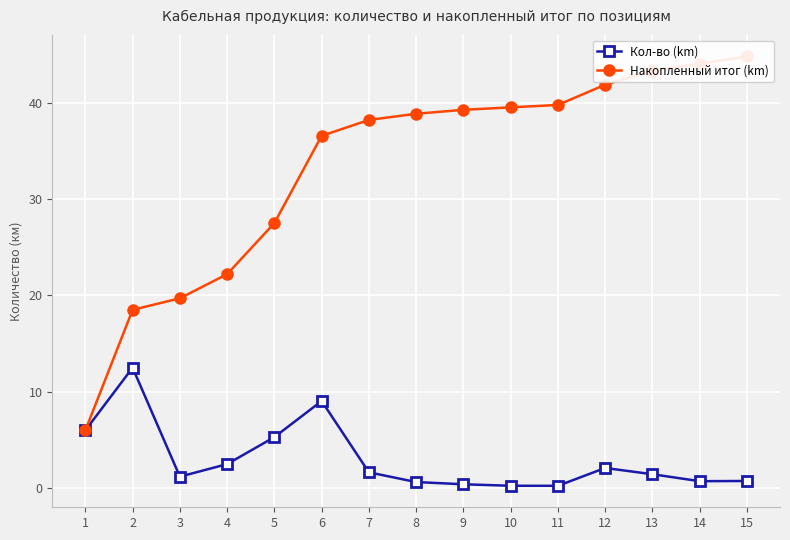

What is the value of the Кол-во (km) point at the 6th from the left?

9.0